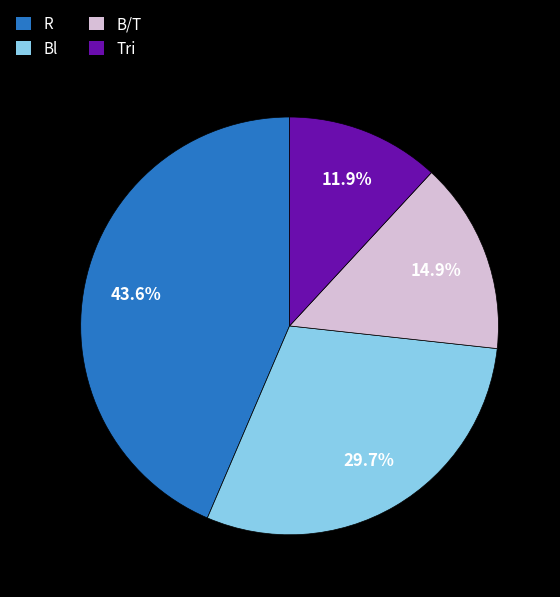

Which slice is the smallest?

Tri